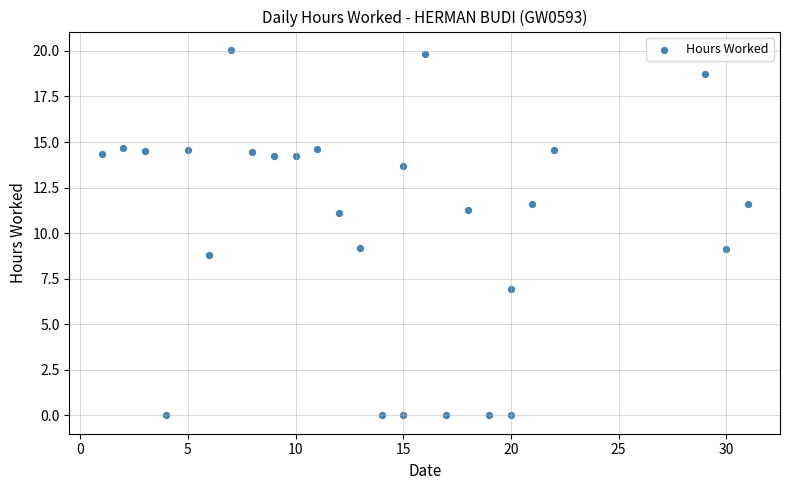

What is the range of Y values (max minus min)?

20.1